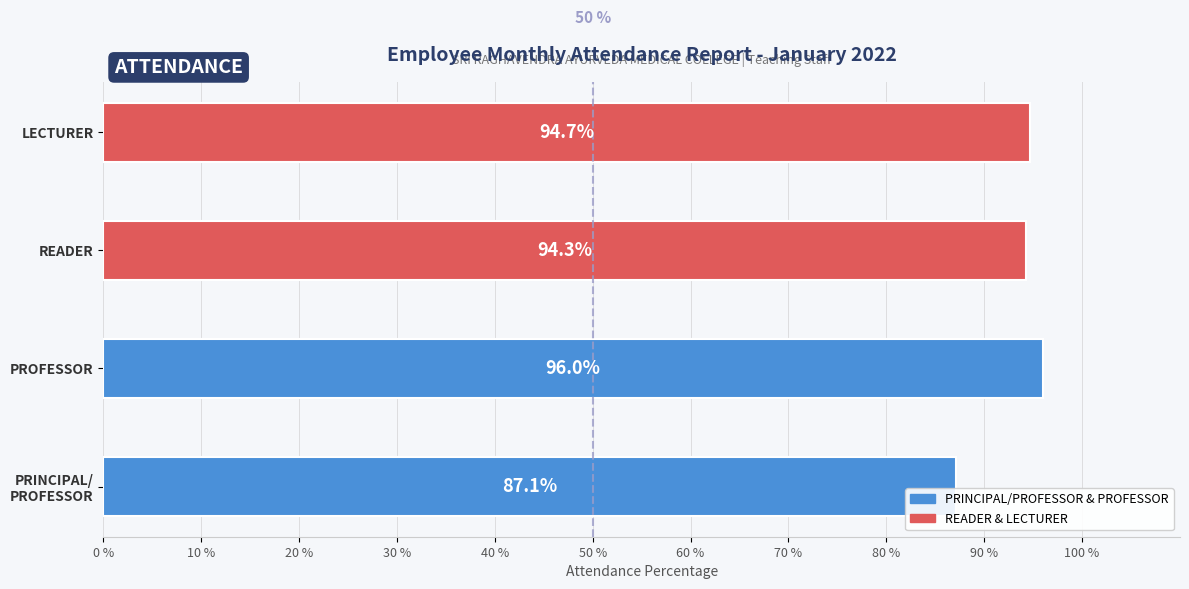

What is the average value of the PRINCIPAL/PROFESSOR & PROFESSOR series?

91.5